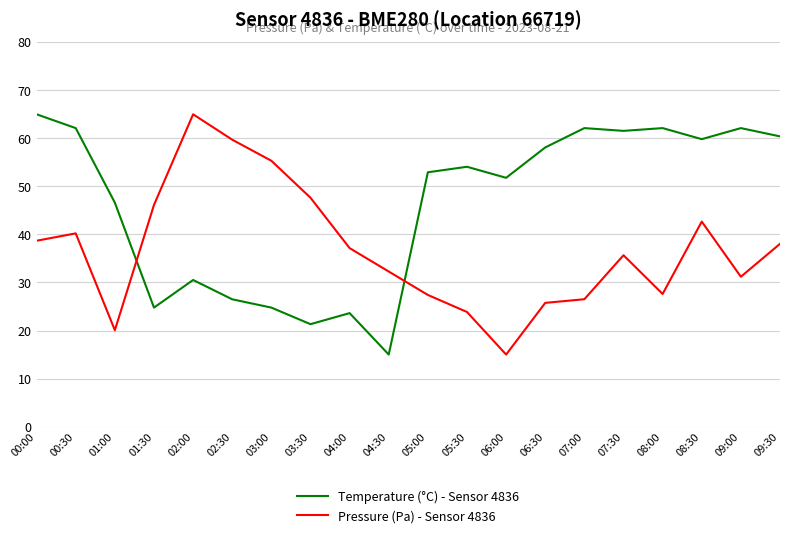

What is the difference between the highest and lowest values at 08:30?

17.2